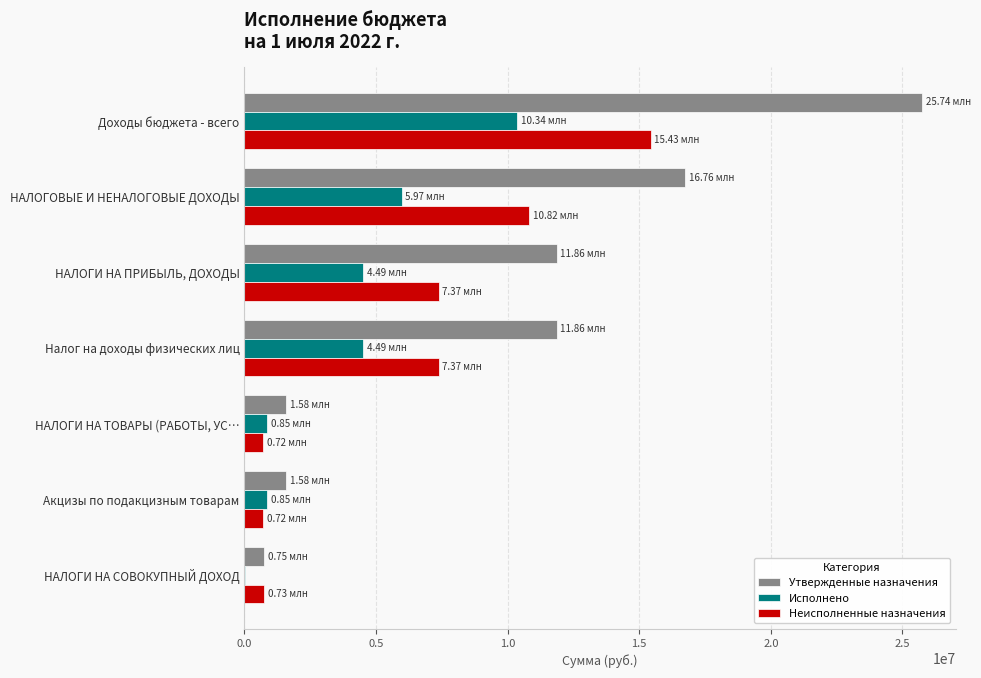

What is the average value of the Неисполненные назначения series?

6166768.6